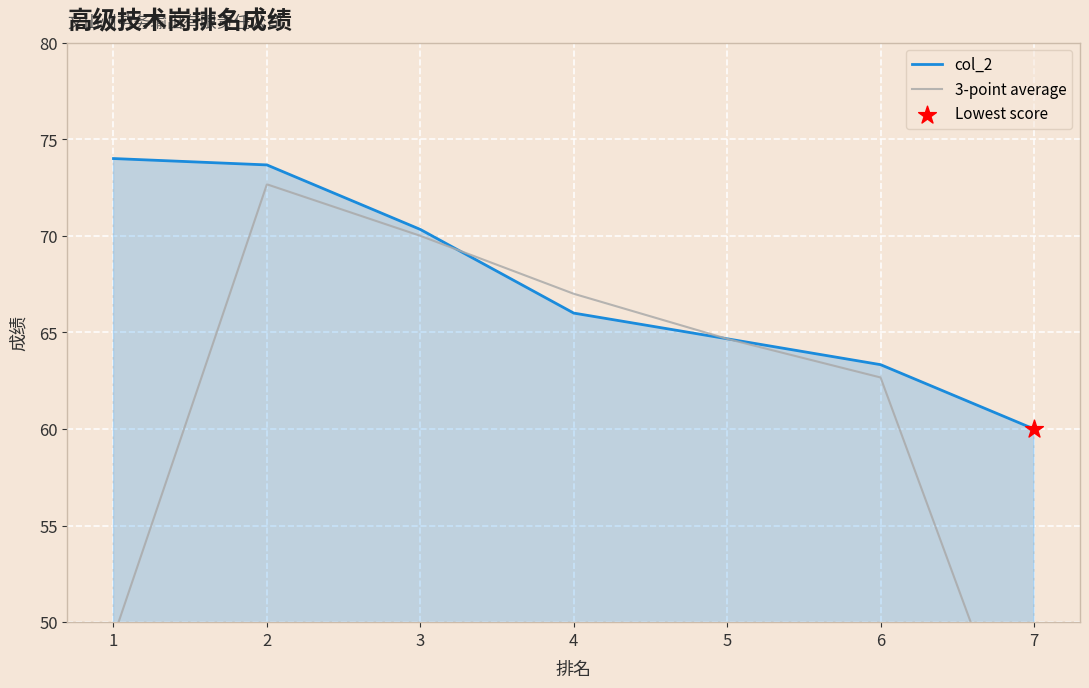

What is the total value across all series at 2?

146.3